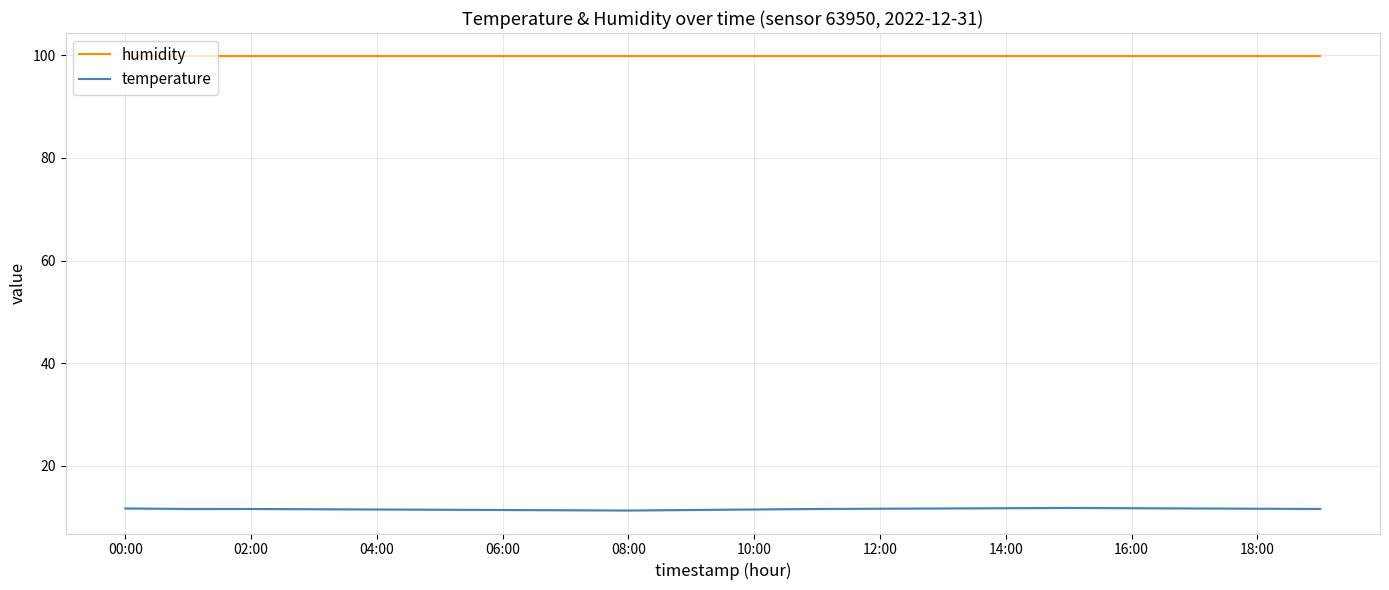

What is the label of the 1st point from the right?

19